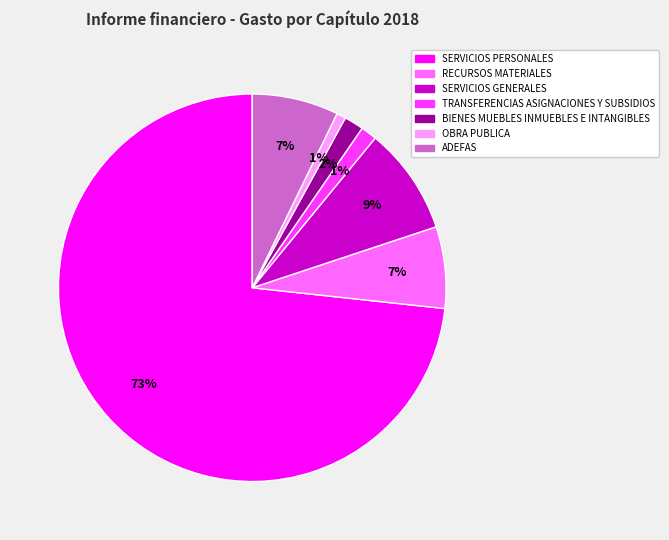

Count the number of slices in the pie.

7